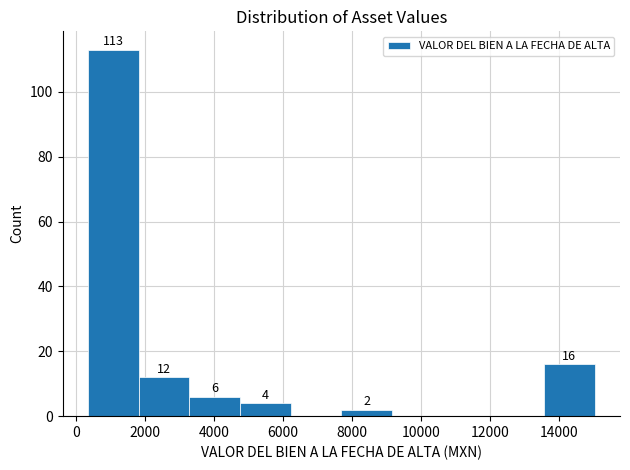

Over which range of the x-axis is the bar tallest?

400 to 1800